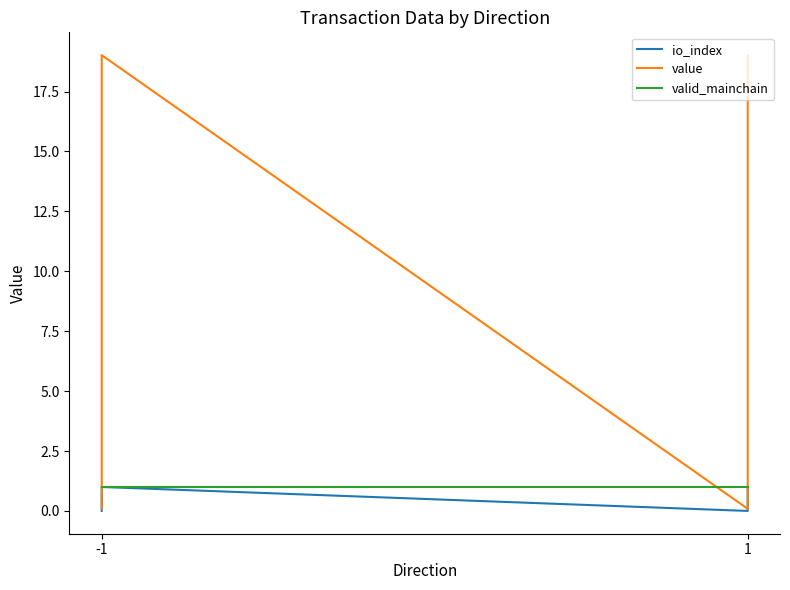

What is the average value of the io_index series?

0.5